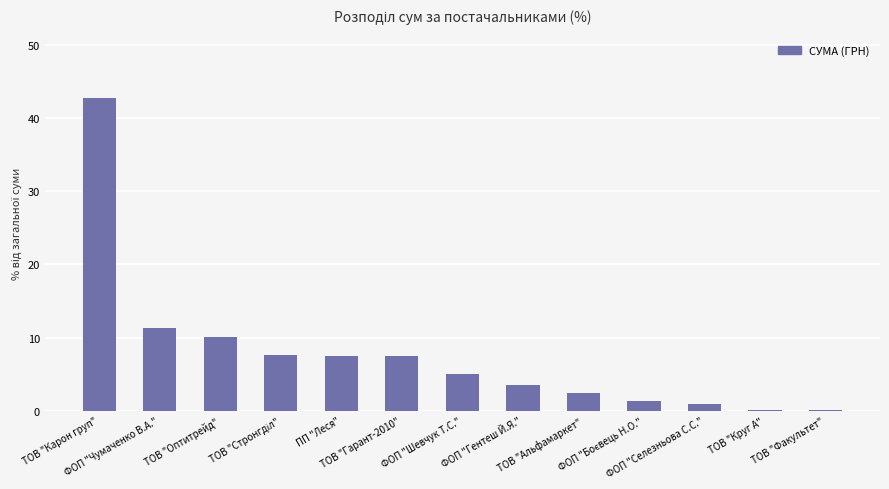

What is the difference between the values at ТОВ "Круг А" and ТОВ "Факультет"?

0.1